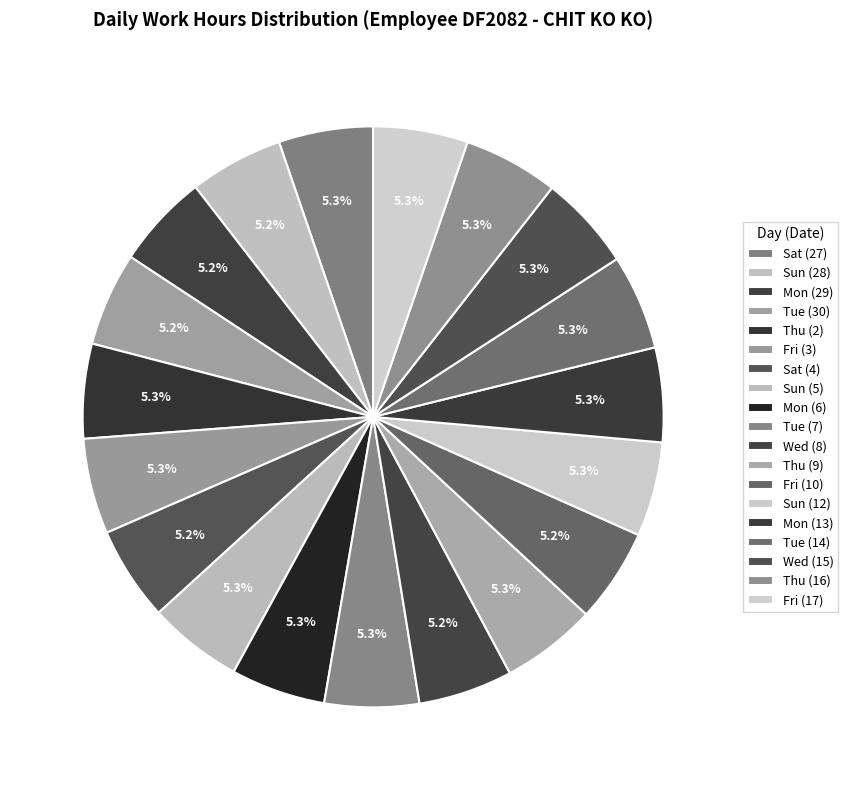

Does Sun (28) represent more than half of the total?

No